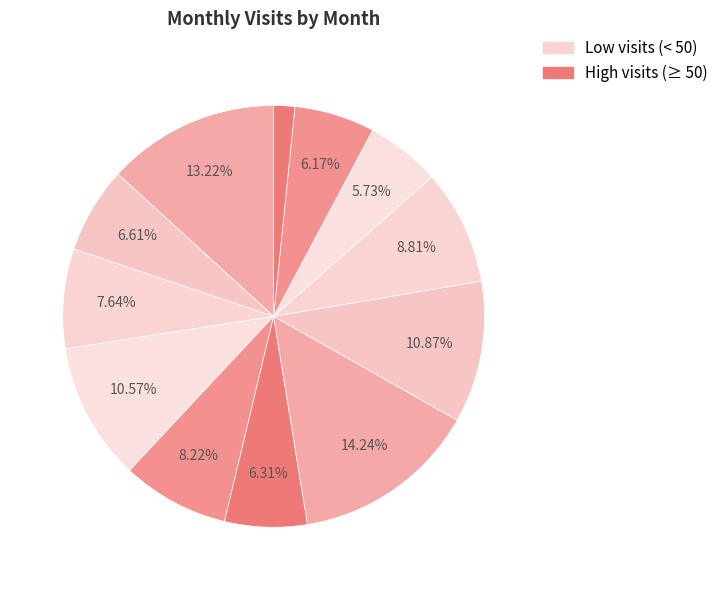

Which category has the smallest portion of the pie?

2024-05